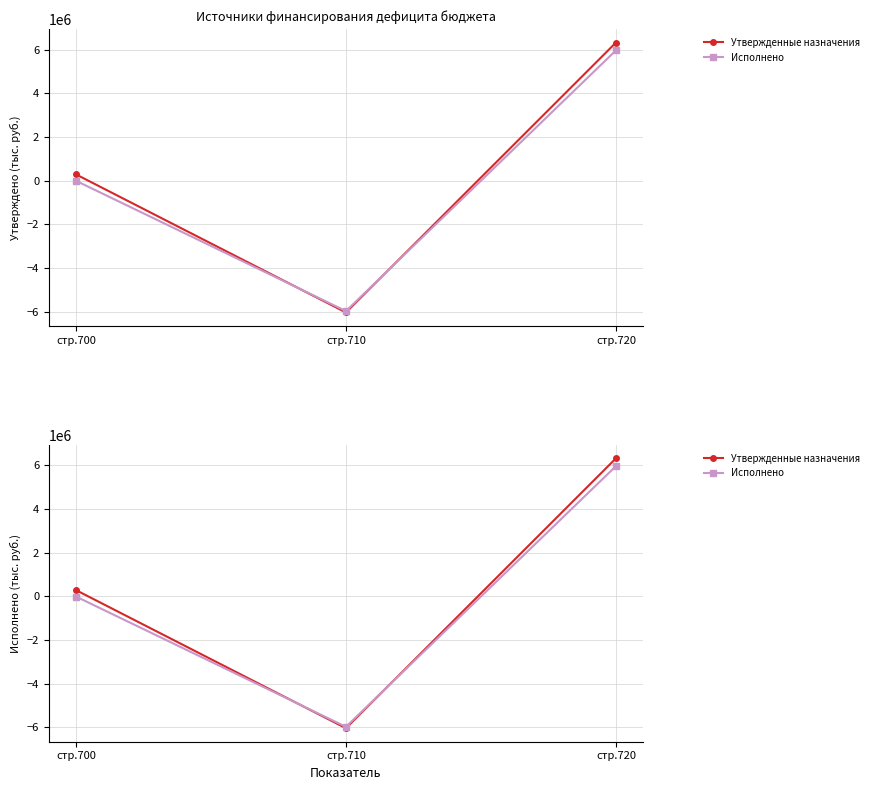

Reading left to right, list all the values displayed in this chart.

Утвержденные назначения: стр.700=288187.8	стр.710=-6036236.7	стр.720=6324424.5
Исполнено: стр.700=-5396.4	стр.710=-5972754.8	стр.720=5967358.4